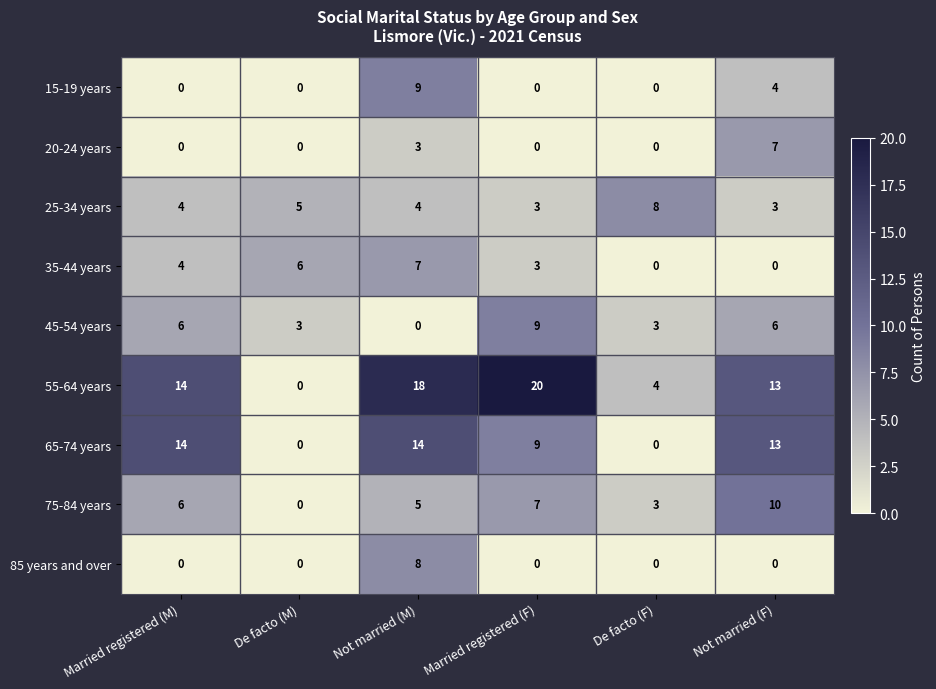

What is the total value across all series at De facto (F)?

18